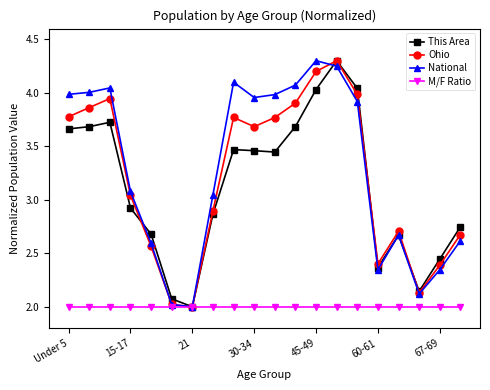

At how many categories does at least one series exceed 3?

12